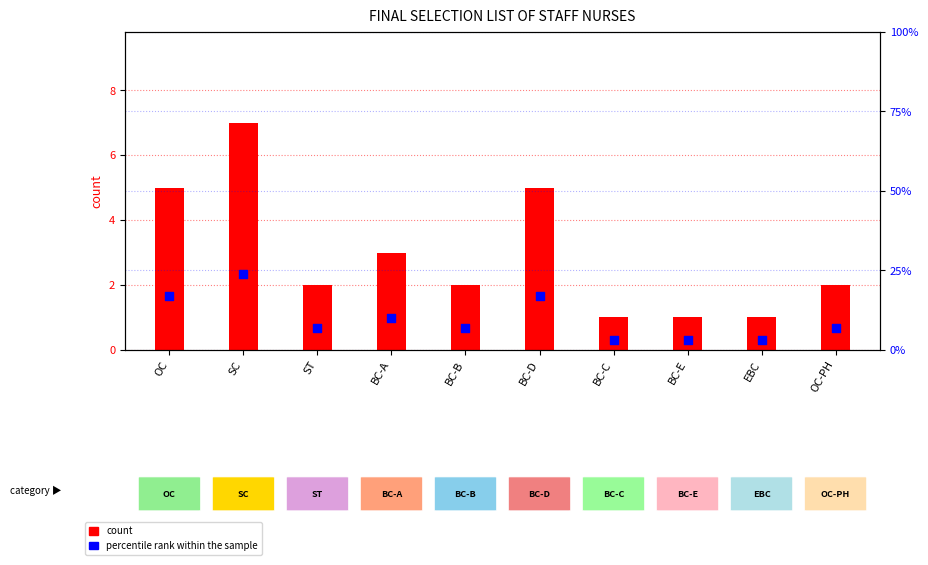

Which series has the largest total across all categories?

percentile rank within the sample